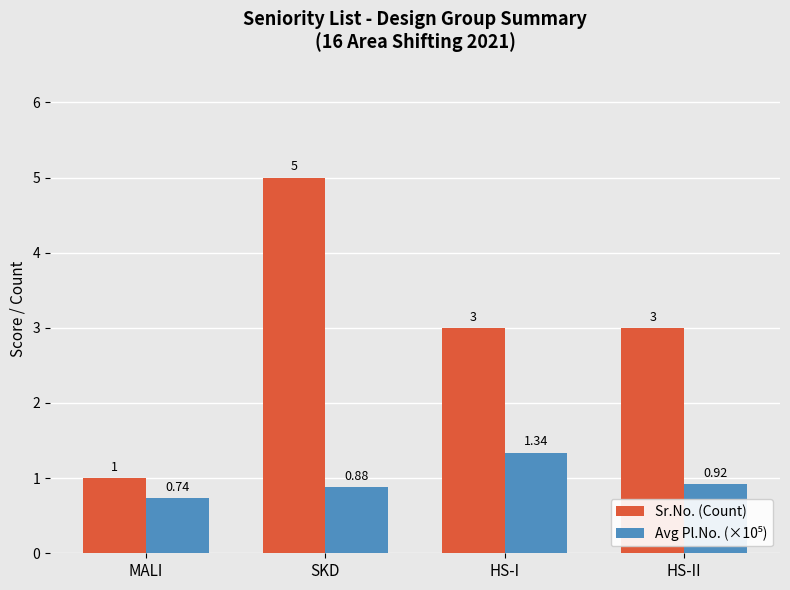

Which label corresponds to the smallest value in the chart?

MALI